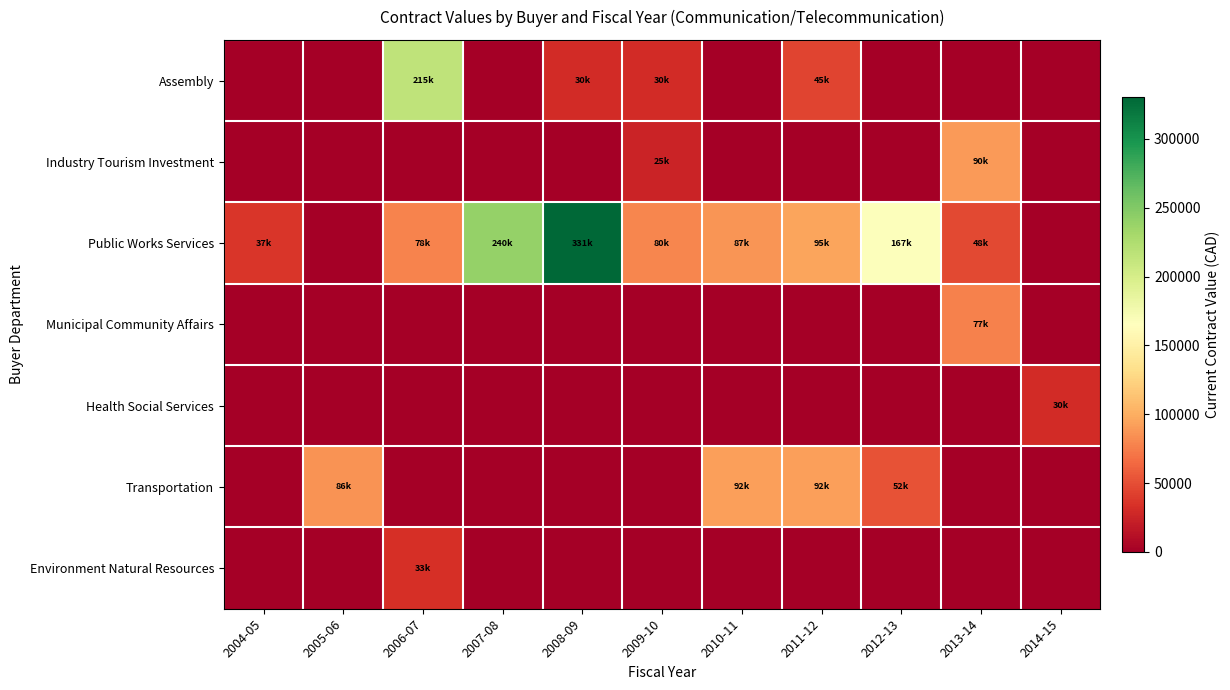

Count the number of data series in this chart.

7